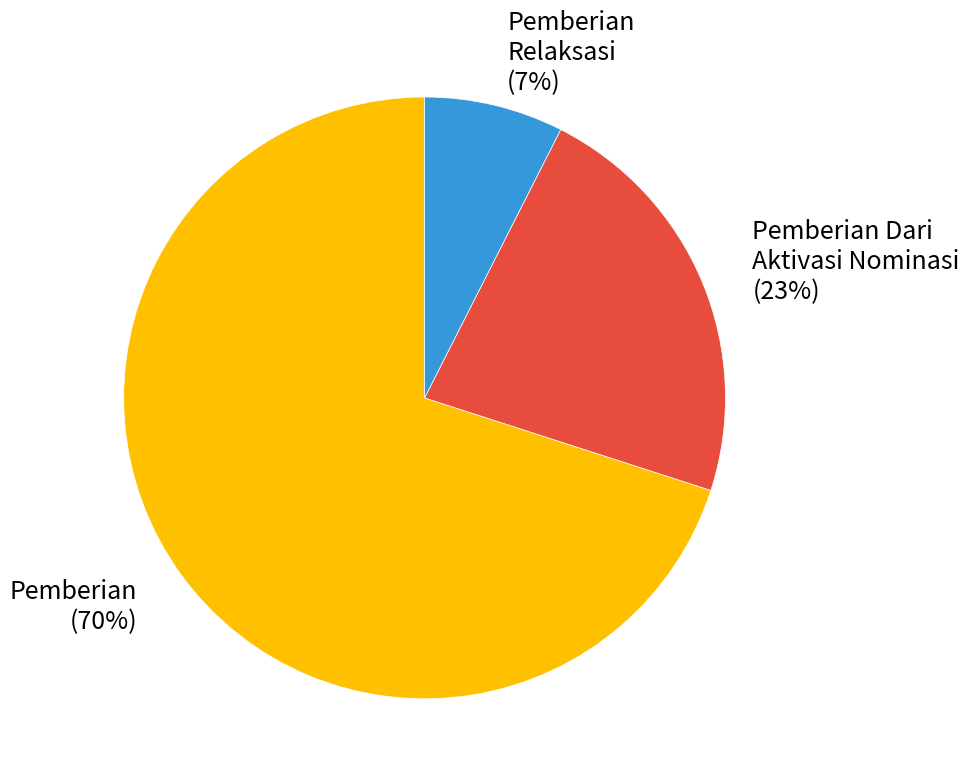

To the nearest percent, what percentage of the pie is Pemberian Relaksasi?

7%